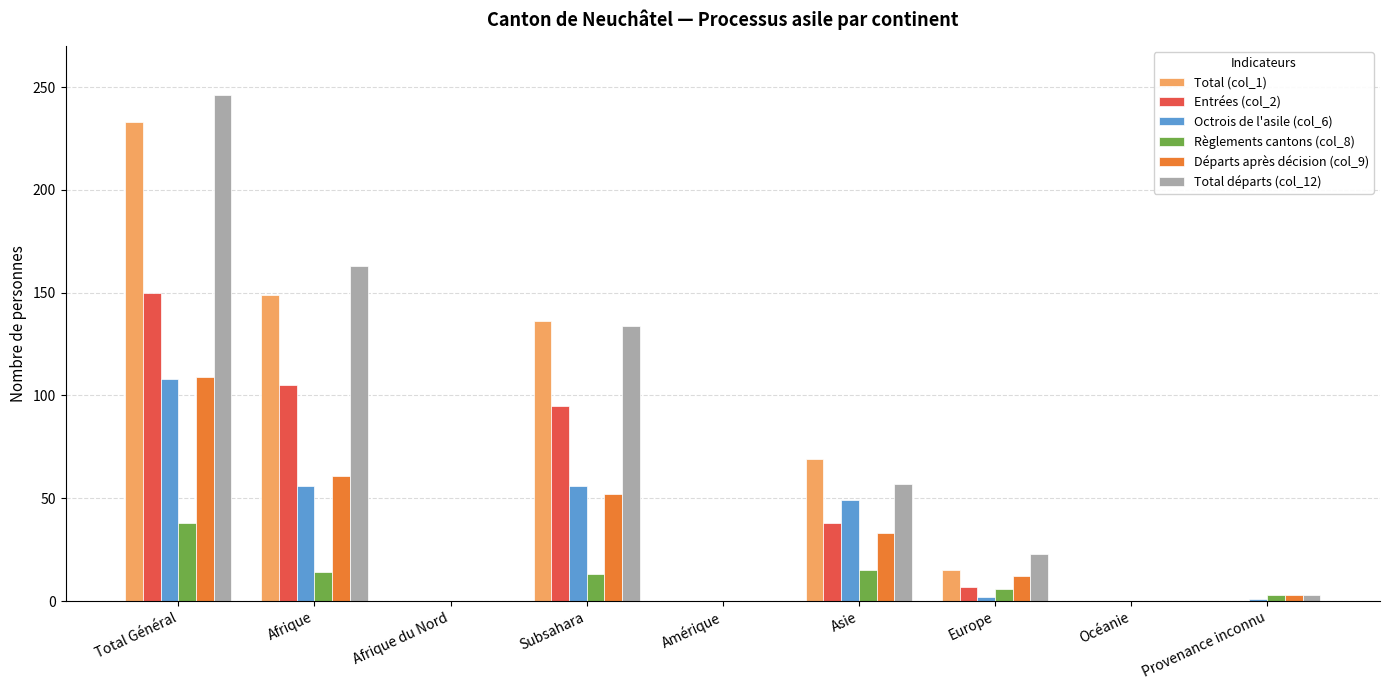

At which category is the sum across all series the highest?

Total Général